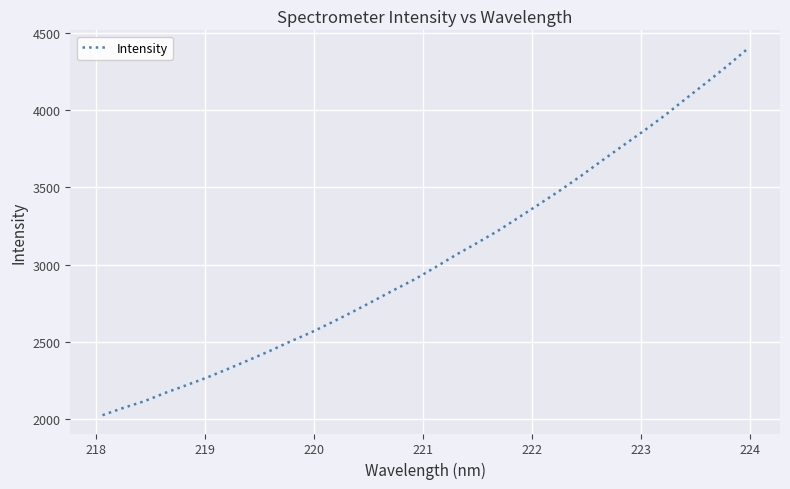

True or false: there are more than 0 points higher than both neighbors.

False